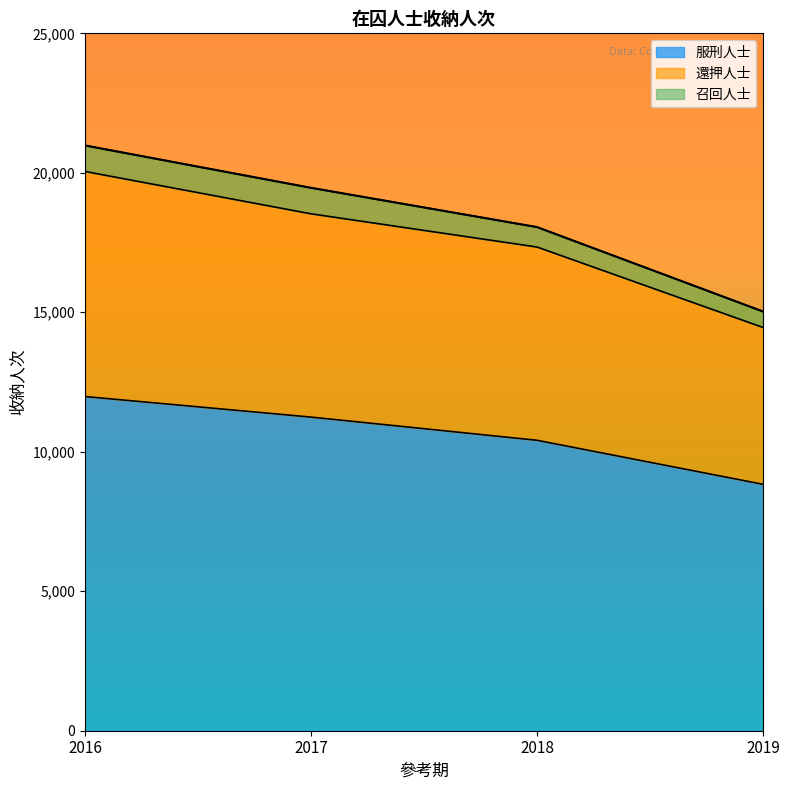

Which category has the lowest value across all series?

2019